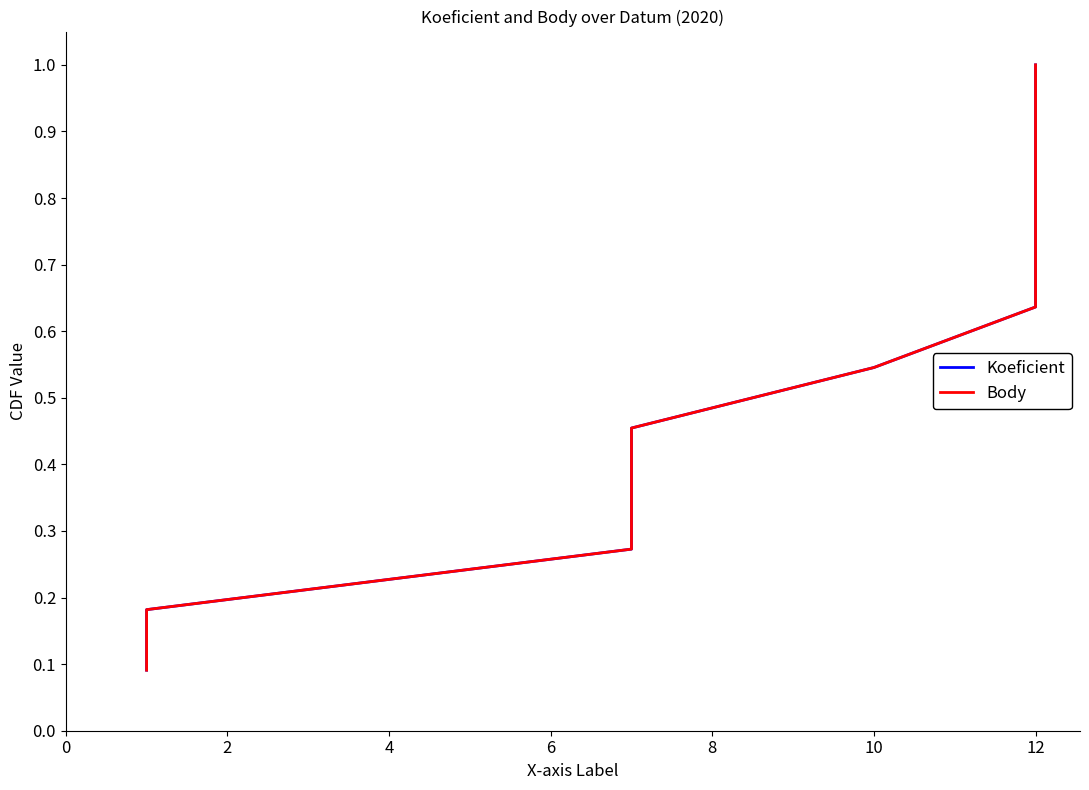

Which series has the largest total across all categories?

Koeficient